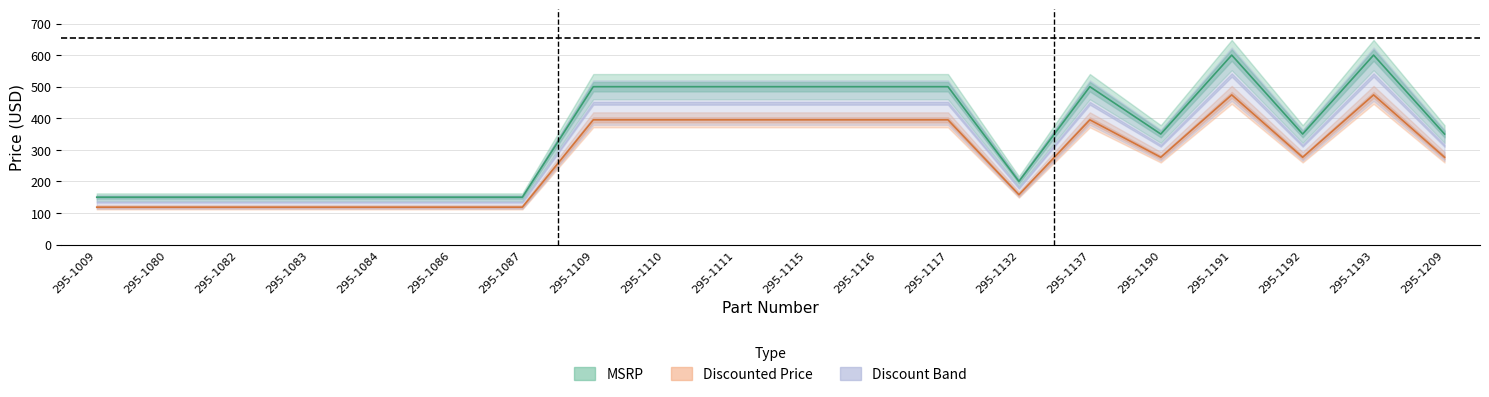

True or false: msrp and price intersect in this chart.

False